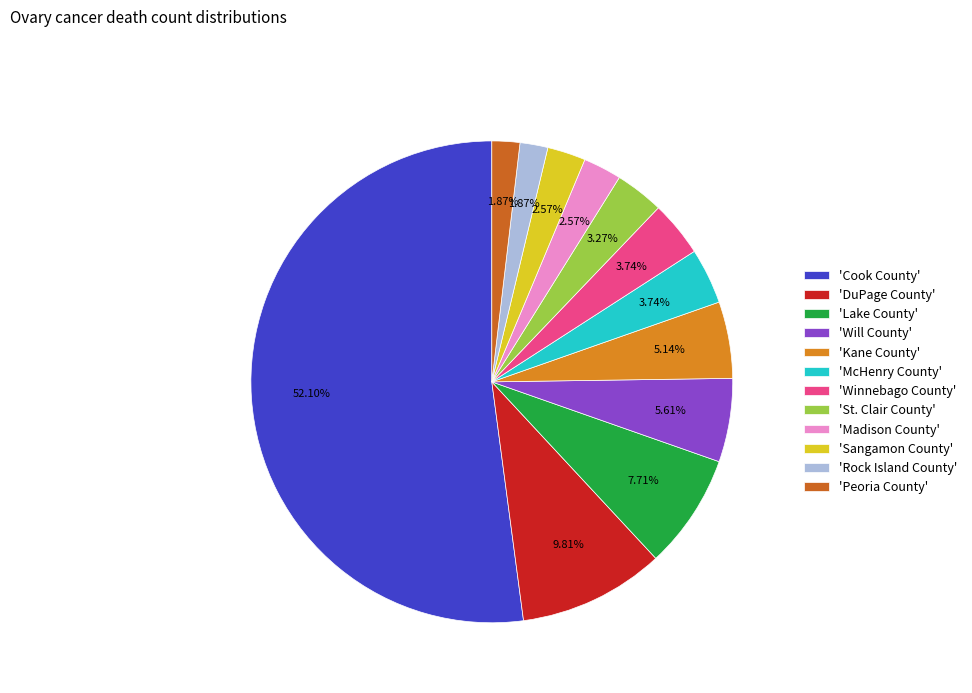

Which slice represents more than half of the pie?

'Cook County'